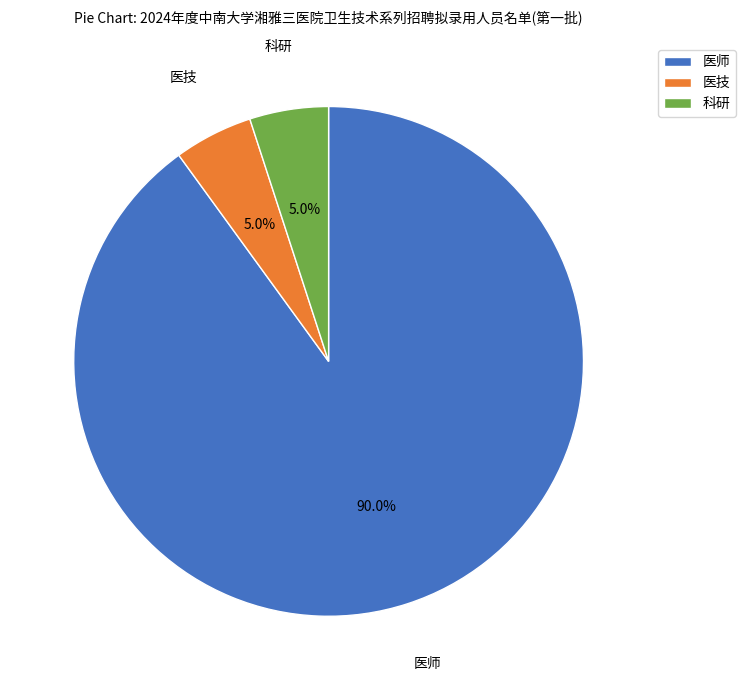

What percentage is the 医技 slice, to the nearest percent?

5%